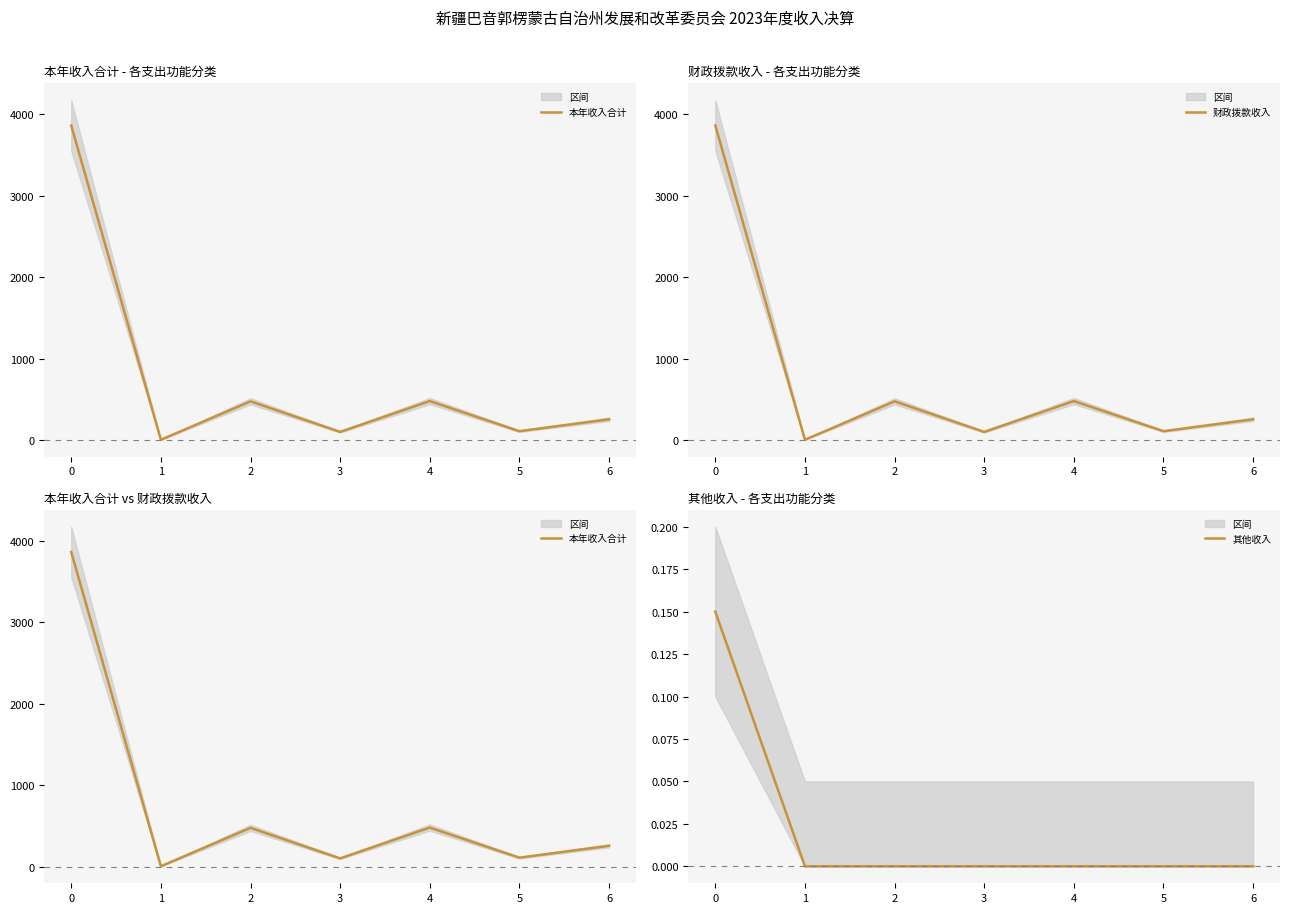

What is the difference between the 财政拨款收入 values at 3 and 5?

8.7